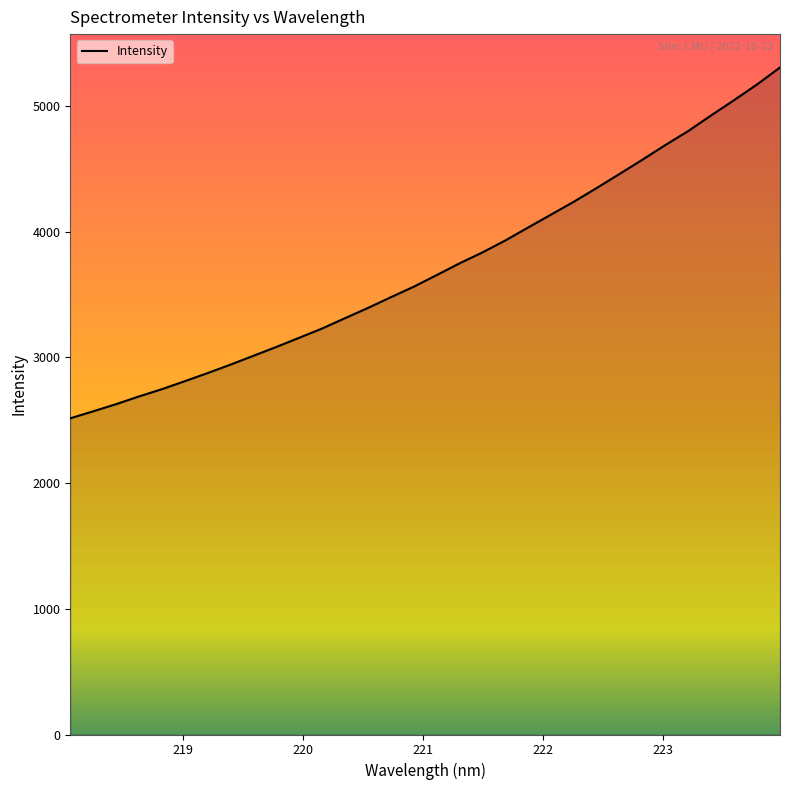

What is the minimum value shown in the chart?

2514.7